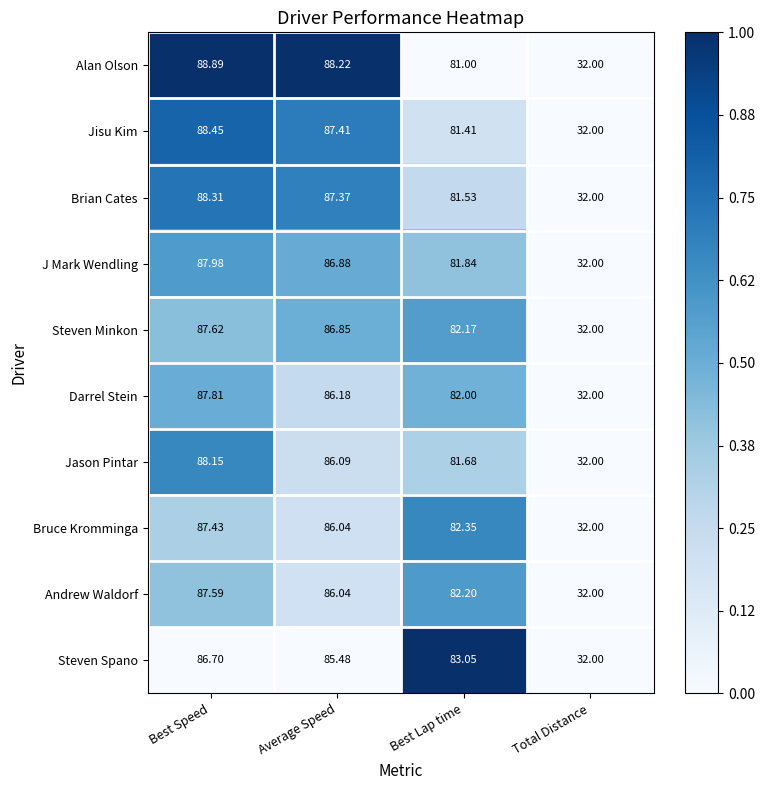

How many categories are shown in the chart?

4